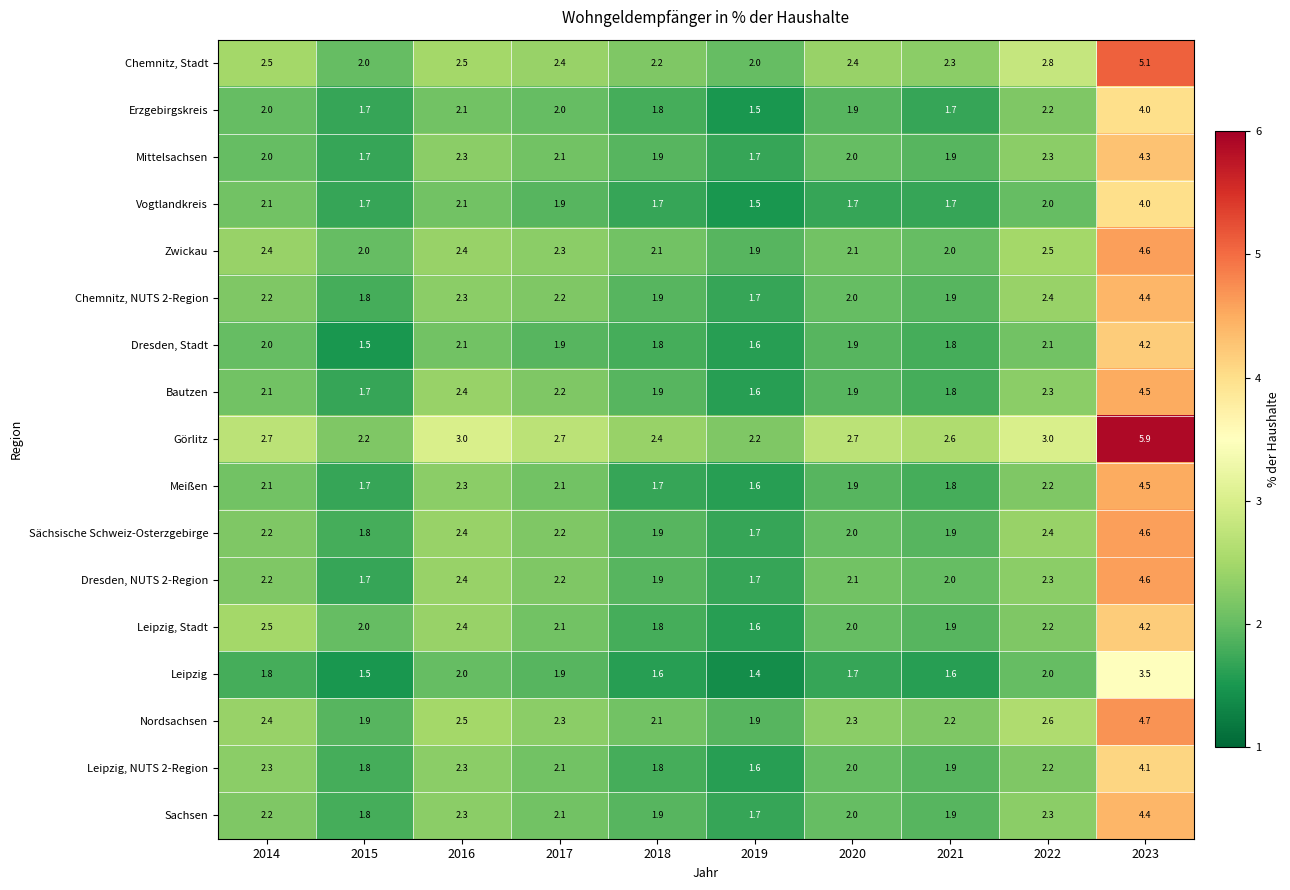

The Meißen series shows 0.6 at 2022. True or false?

False